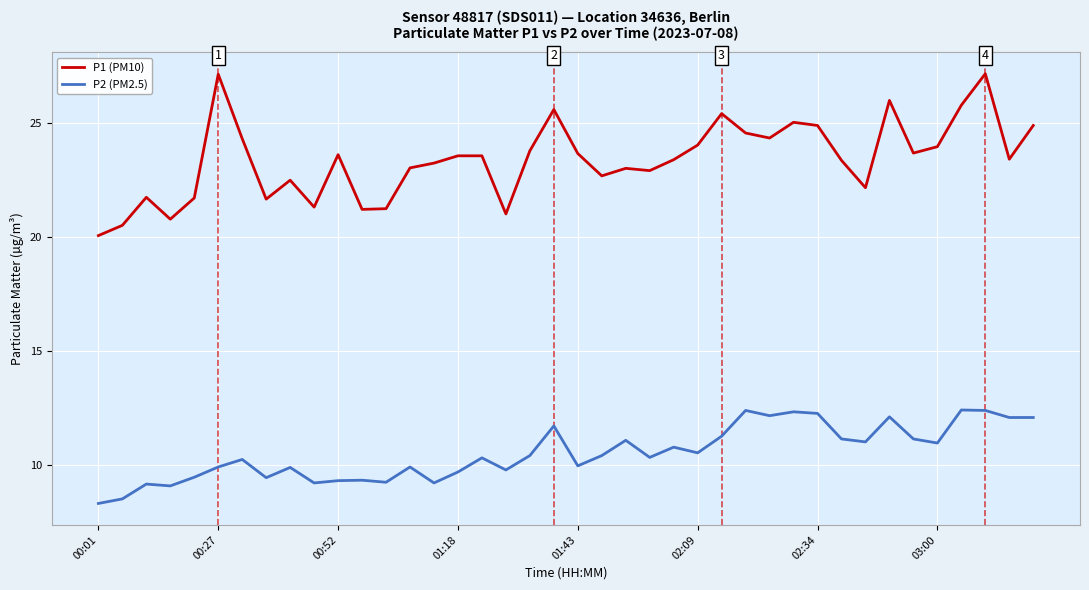

True or false: P1 (PM10) and P2 (PM2.5) cross at least once.

False